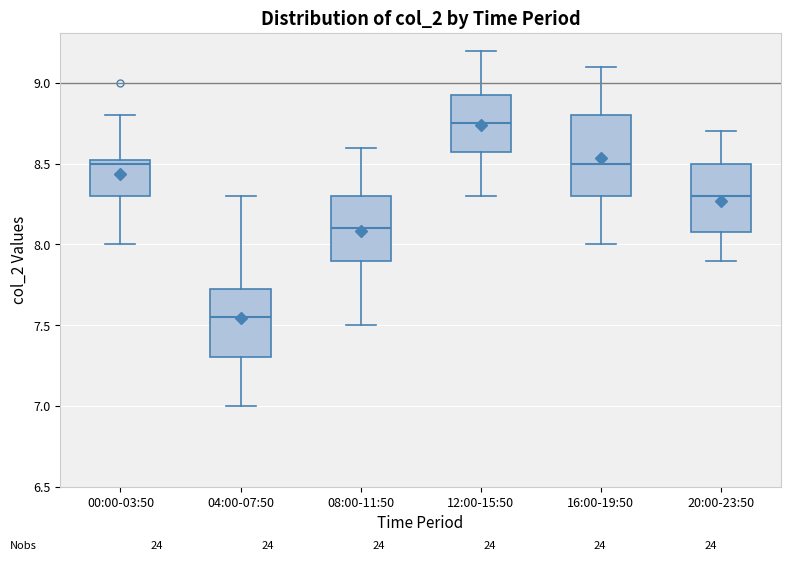

Where does the lower whisker of the box for 08:00-11:50 end on the y-axis? The values are not printed on the chart, so give them approximately, as read against the axis.

7.50